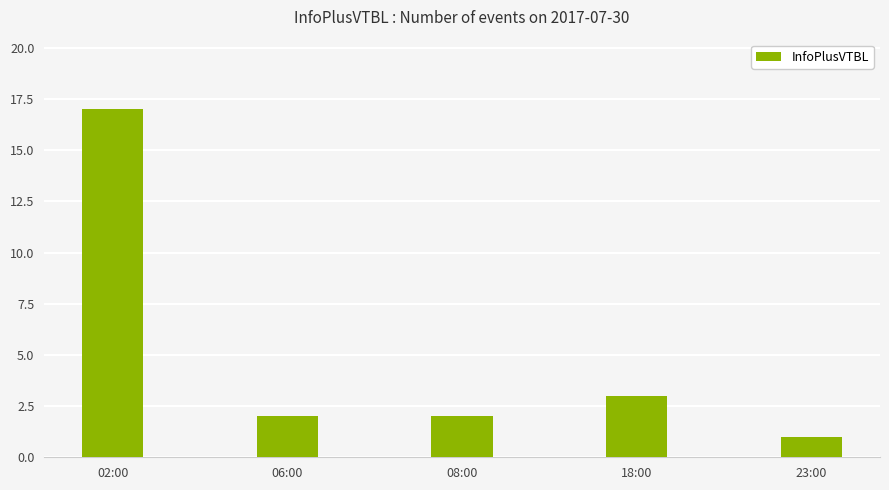

What is the value of the 2nd bar from the left?

2